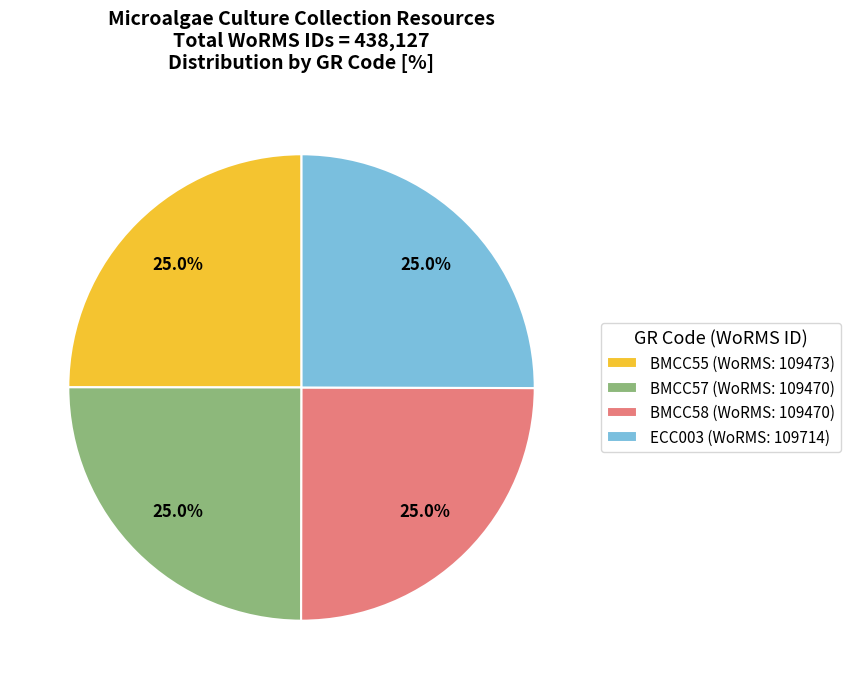

The ECC003 slice represents 25% of the pie. True or false?

True